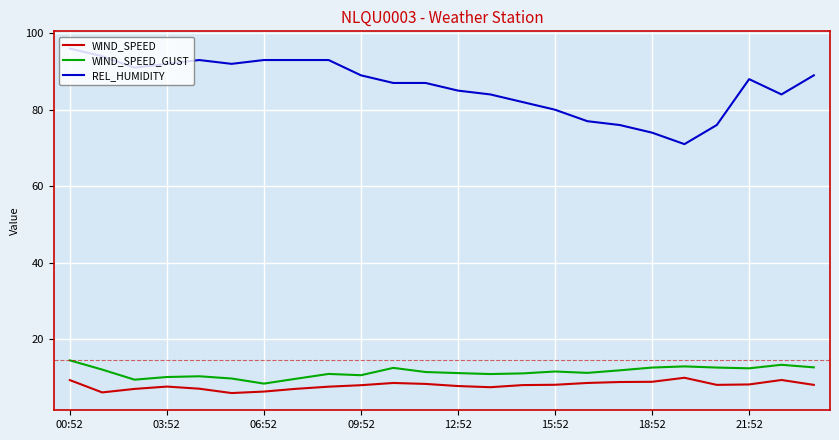

True or false: WIND_SPEED_GUST and REL_HUMIDITY intersect in this chart.

False